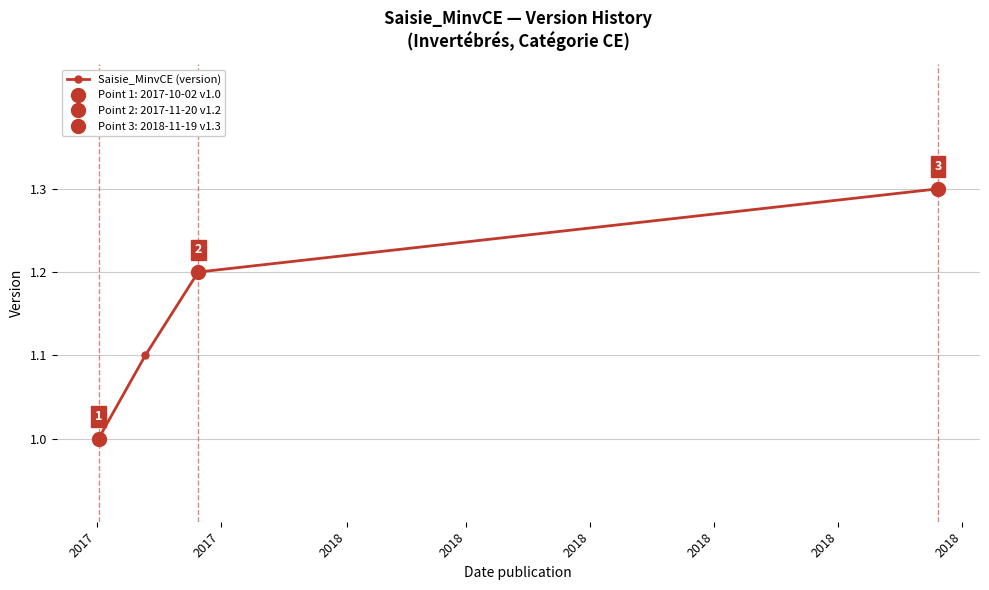

What is the value of the Saisie_MinvCE (version) point at the 4th from the left?

1.3